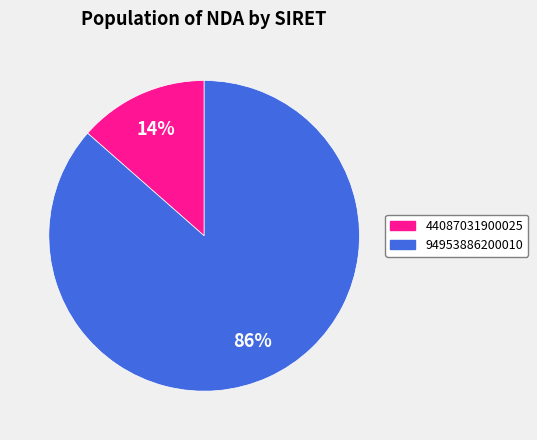

To the nearest percent, what portion does 94953886200010 represent?

86%